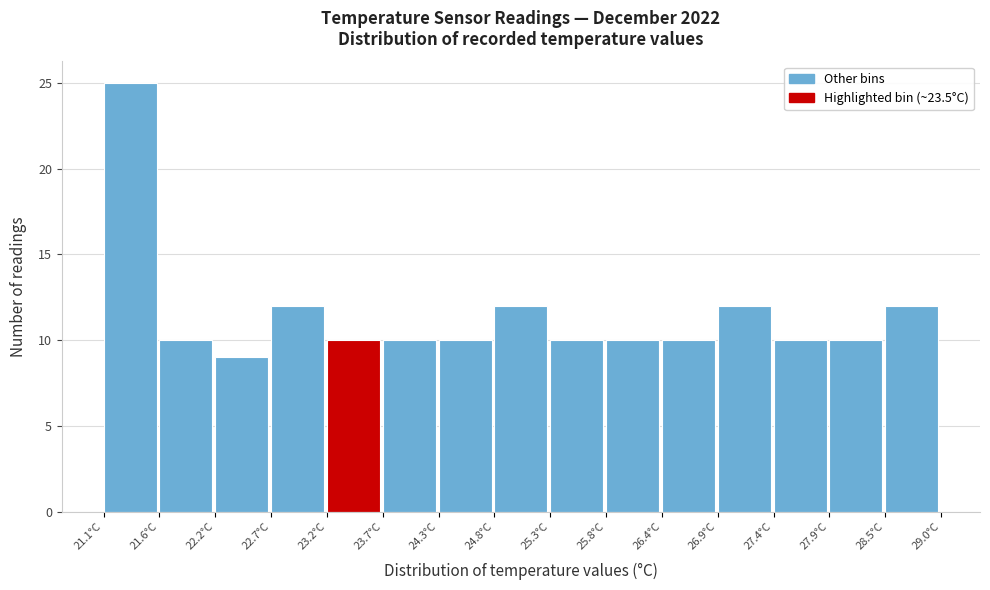

Which range on the x-axis has the tallest bar?

21.1 to 21.6